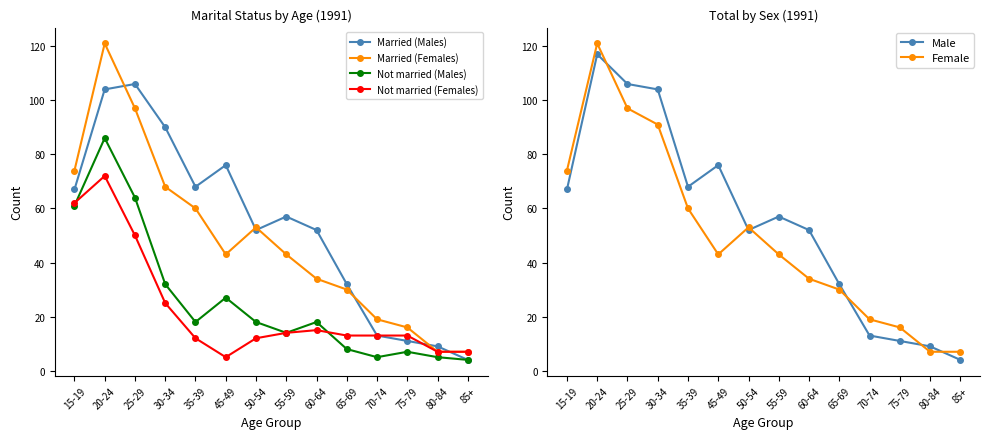

Reading left to right, what are all the values shown in this chart?

Married (Males): 15-19=67	20-24=104	25-29=106	30-34=90	35-39=68	45-49=76	50-54=52	55-59=57	60-64=52	65-69=32	70-74=13	75-79=11	80-84=9	85+=4
Married (Females): 15-19=74	20-24=121	25-29=97	30-34=68	35-39=60	45-49=43	50-54=53	55-59=43	60-64=34	65-69=30	70-74=19	75-79=16	80-84=7	85+=7
Not married (Males): 15-19=61	20-24=86	25-29=64	30-34=32	35-39=18	45-49=27	50-54=18	55-59=14	60-64=18	65-69=8	70-74=5	75-79=7	80-84=5	85+=4
Not married (Females): 15-19=62	20-24=72	25-29=50	30-34=25	35-39=12	45-49=5	50-54=12	55-59=14	60-64=15	65-69=13	70-74=13	75-79=13	80-84=7	85+=7
Male: 15-19=67	20-24=117	25-29=106	30-34=104	35-39=68	45-49=76	50-54=52	55-59=57	60-64=52	65-69=32	70-74=13	75-79=11	80-84=9	85+=4
Female: 15-19=74	20-24=121	25-29=97	30-34=91	35-39=60	45-49=43	50-54=53	55-59=43	60-64=34	65-69=30	70-74=19	75-79=16	80-84=7	85+=7